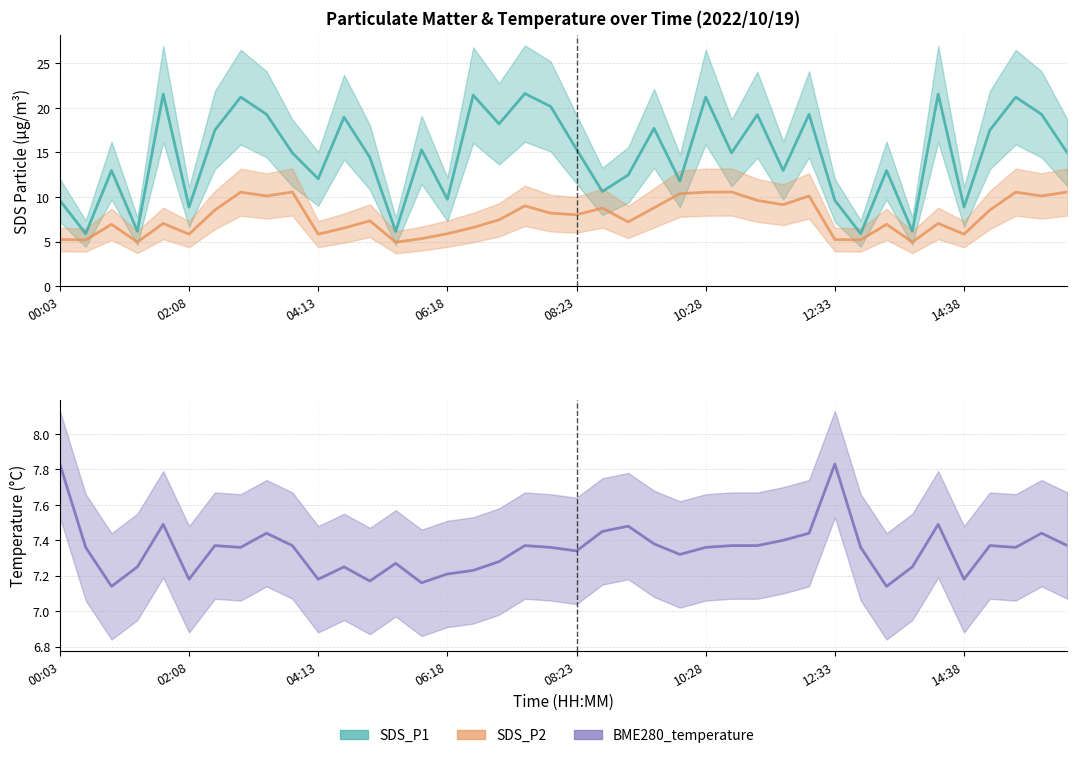

What is the spread (max minus min) of values at 23?

10.3